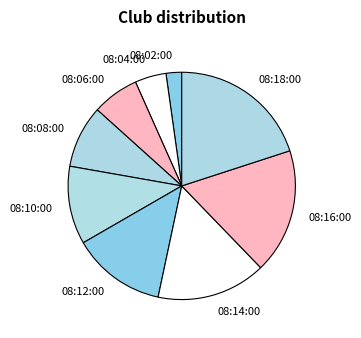

Does 08:16:00 represent more than half of the total?

No